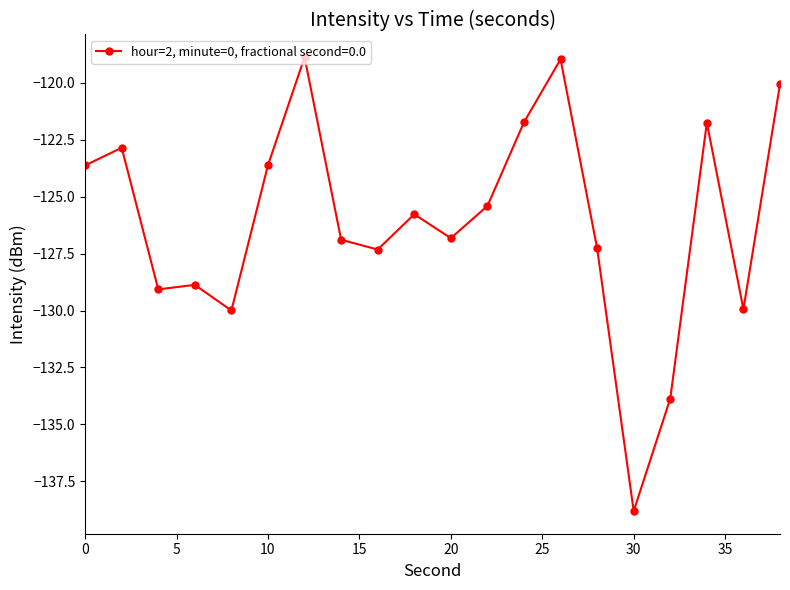

What is the sum of all values?

-2521.5